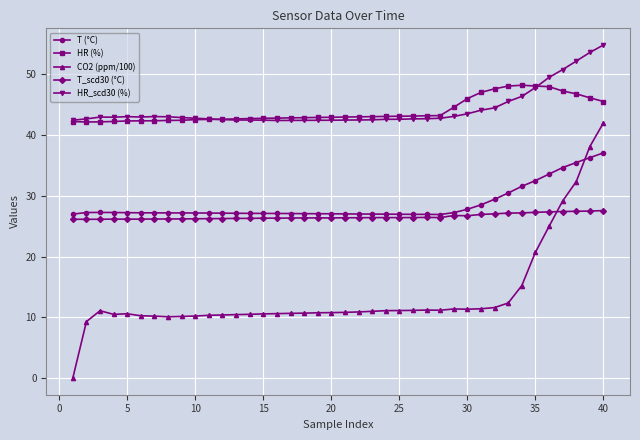

True or false: T_scd30 (°C) and HR (%) cross at least once.

False